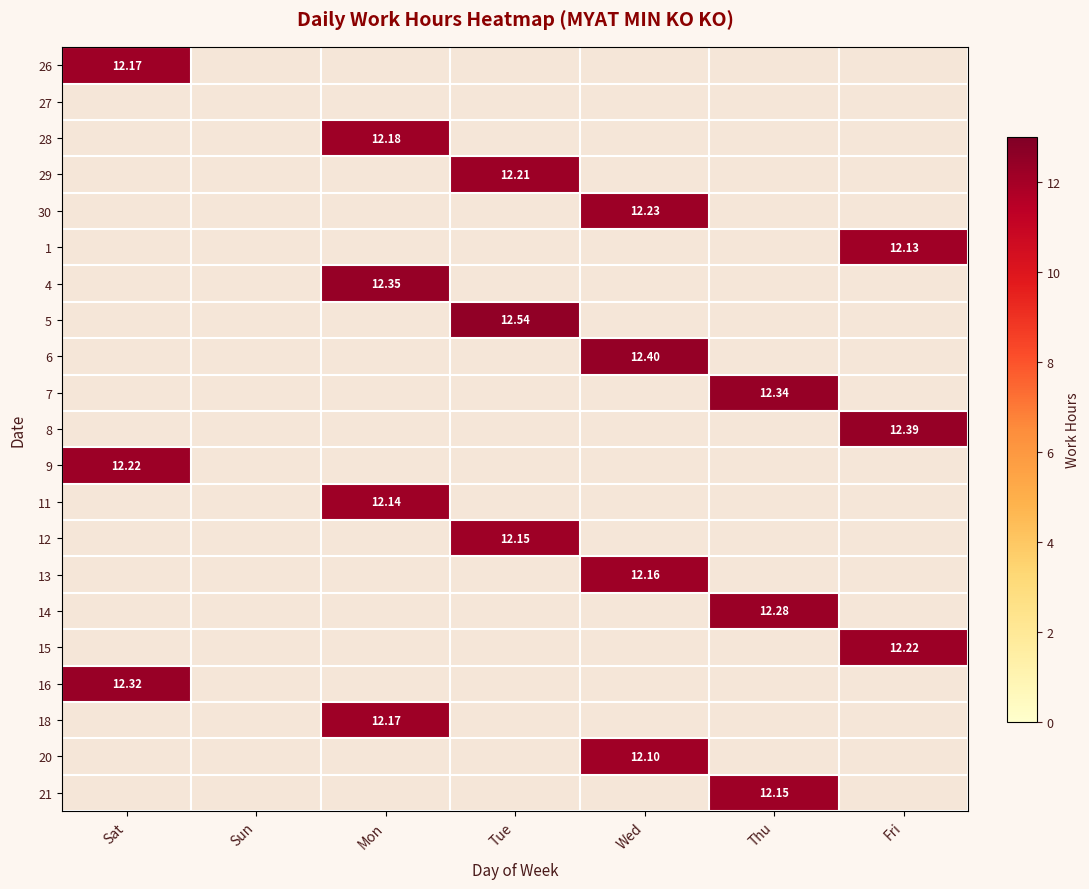

Which category has the highest value across all series?

Tue